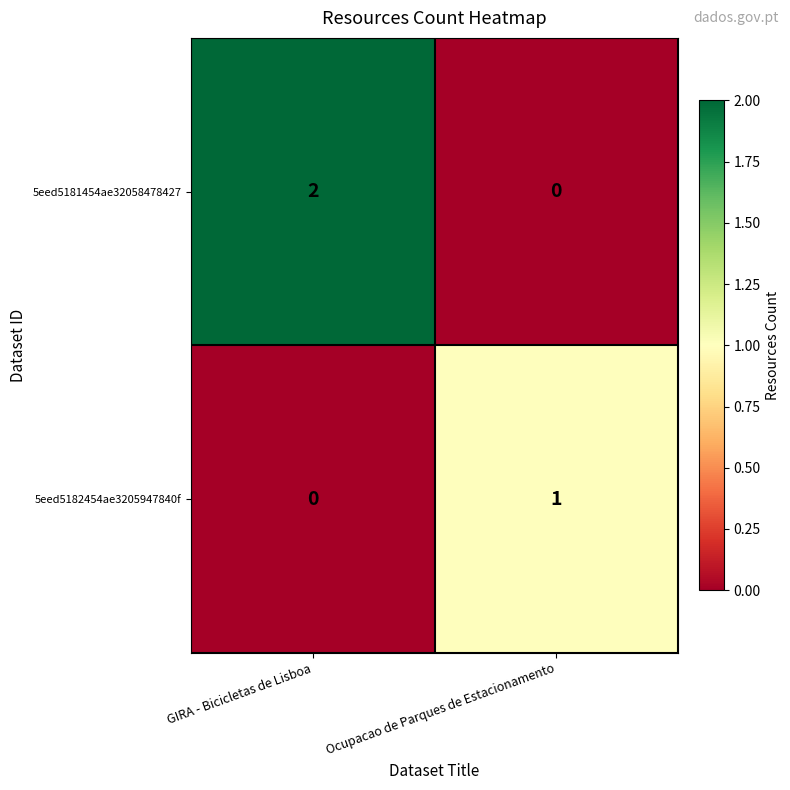

List the series in order of their peak value, lowest first.

5eed5182454ae3205947840f, 5eed5181454ae32058478427